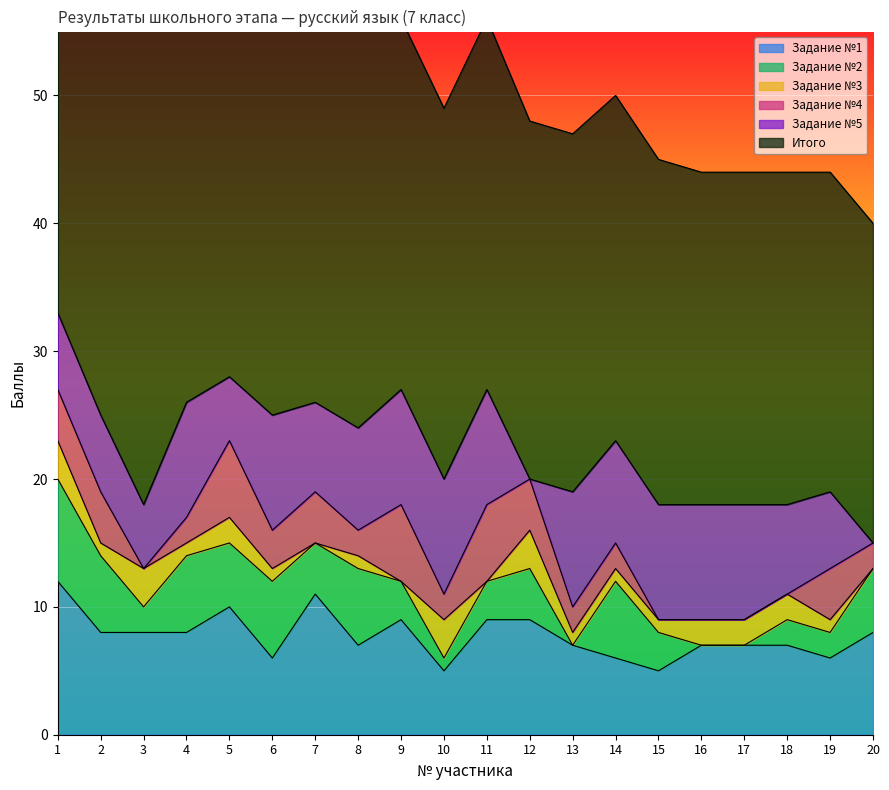

Reading left to right, what are all the values shown in this chart?

Задание №1: 12	8	8	8	10	6	11	7	9	5	9	9	7	6	5	7	7	7	6	8
Задание №2: 8	6	2	6	5	6	4	6	3	1	3	4	0	6	3	0	0	2	2	5
Задание №3: 3	1	3	1	2	1	0	1	0	3	0	3	1	1	1	2	2	2	1	0
Задание №4: 4	4	0	2	6	3	4	2	6	2	6	4	2	2	0	0	0	0	4	2
Задание №5: 6	6	5	9	5	9	7	8	9	9	9	0	9	8	9	9	9	7	6	0
Итого: 43	41	37	37	36	34	33	32	29	29	29	28	28	27	27	26	26	26	25	25